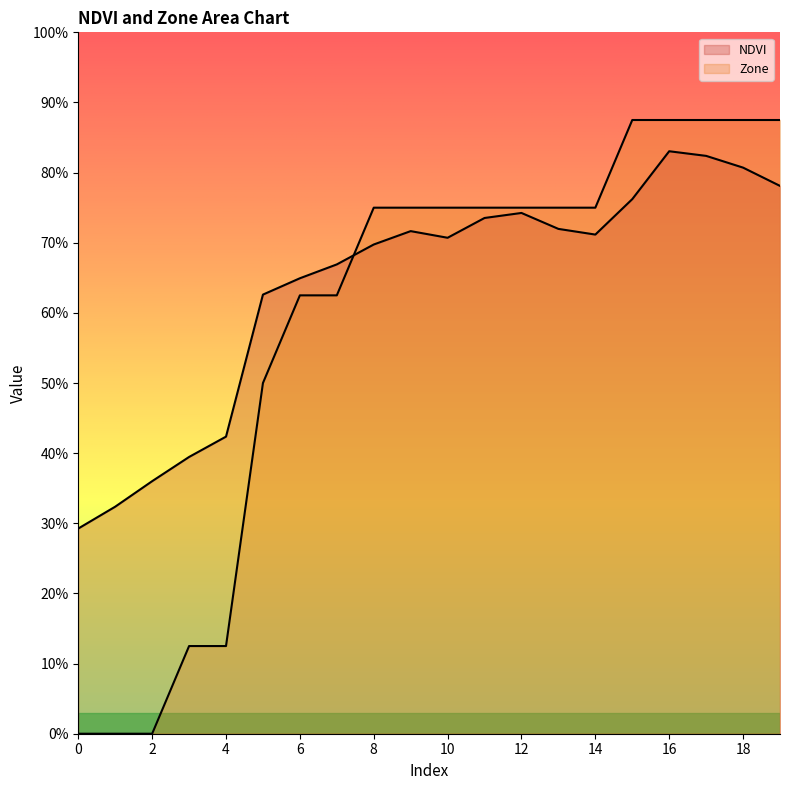

After their last crossing, which series has the higher values: NDVI or Zone?

Zone